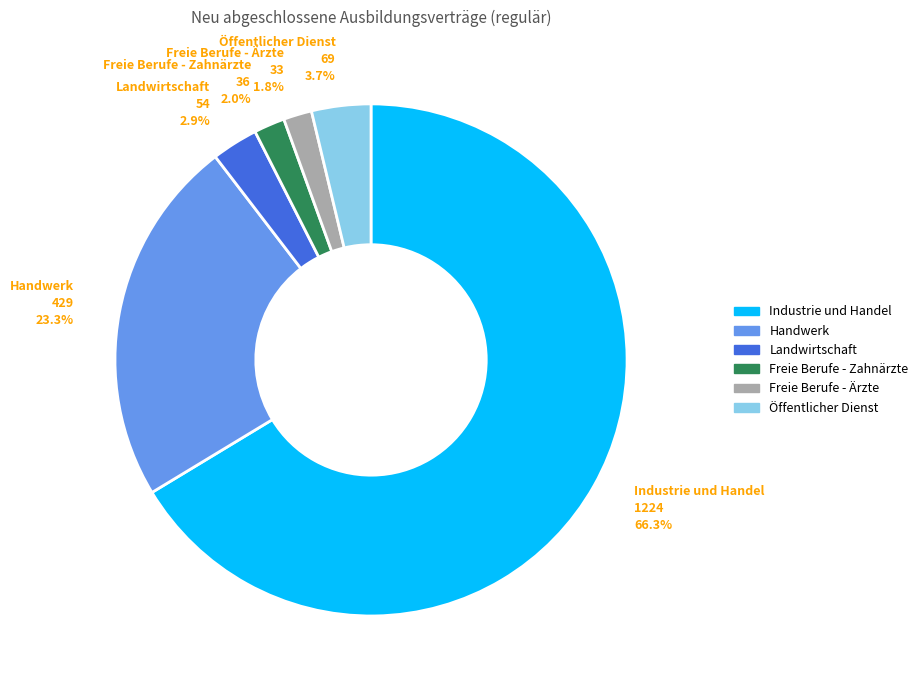

What percentage is the Landwirtschaft slice, to the nearest percent?

3%